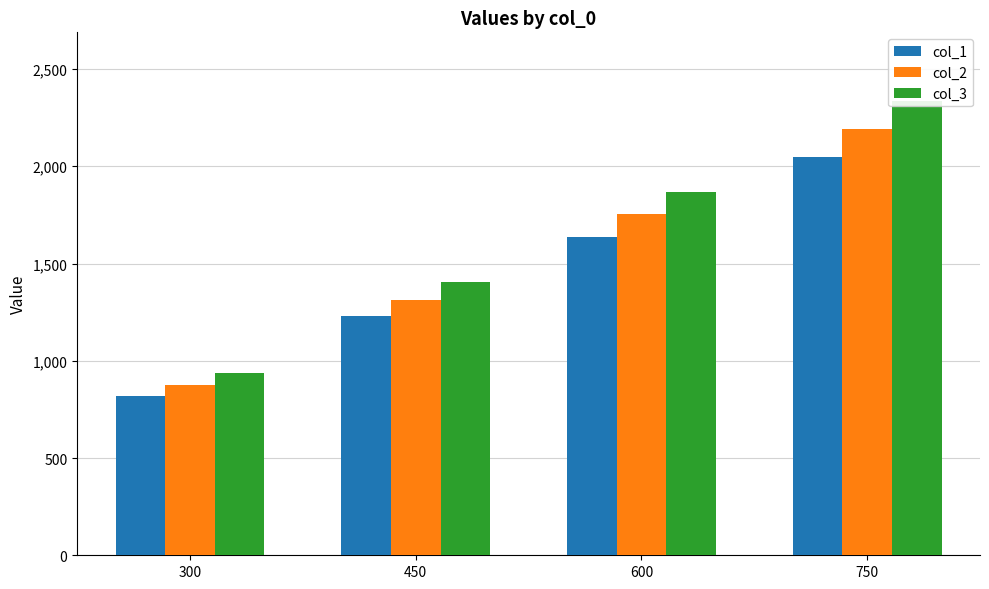

What is the value of the col_3 bar at the 2nd from the left?

1403